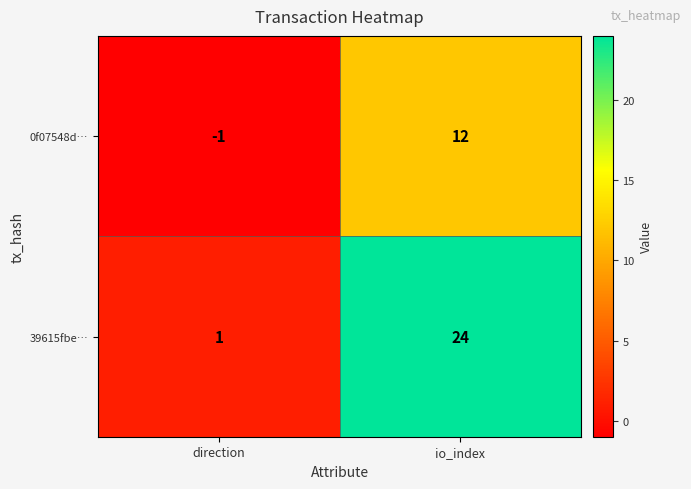

The 39615fbe… series shows 1 at direction. True or false?

True